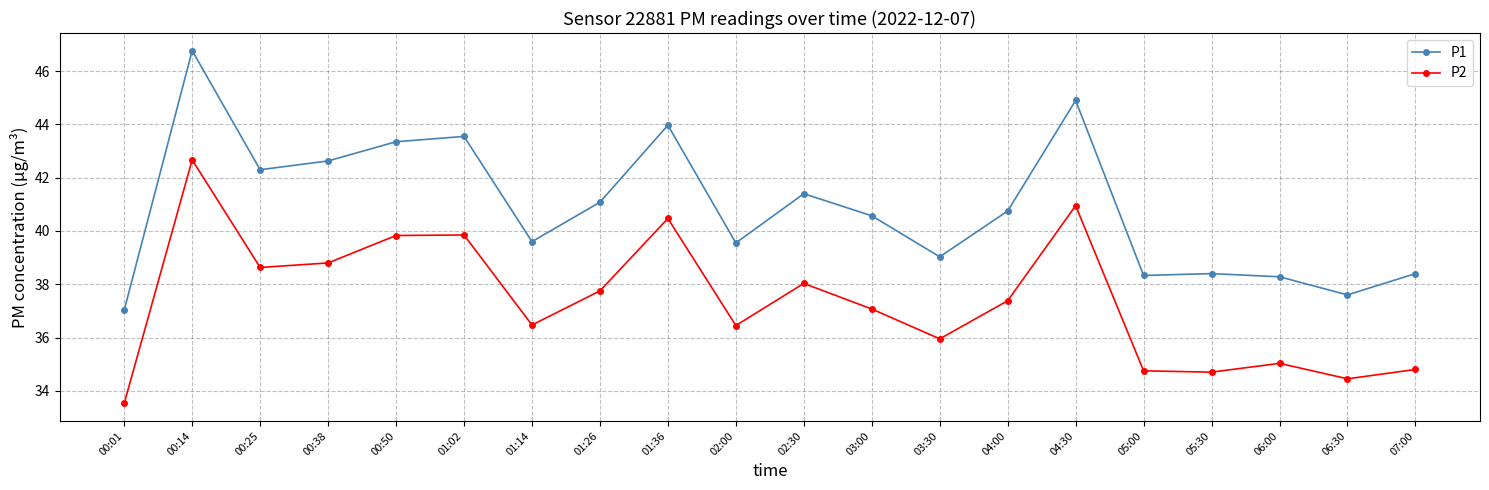

At which category does P2 reach its first local valley?

00:25